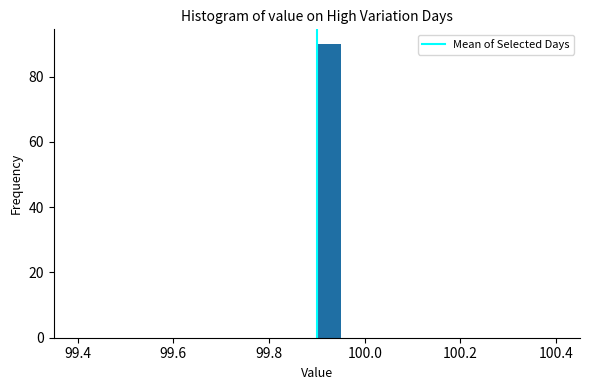

Read against the x-axis, roughly where is the centre of the tallest bar?

99.92